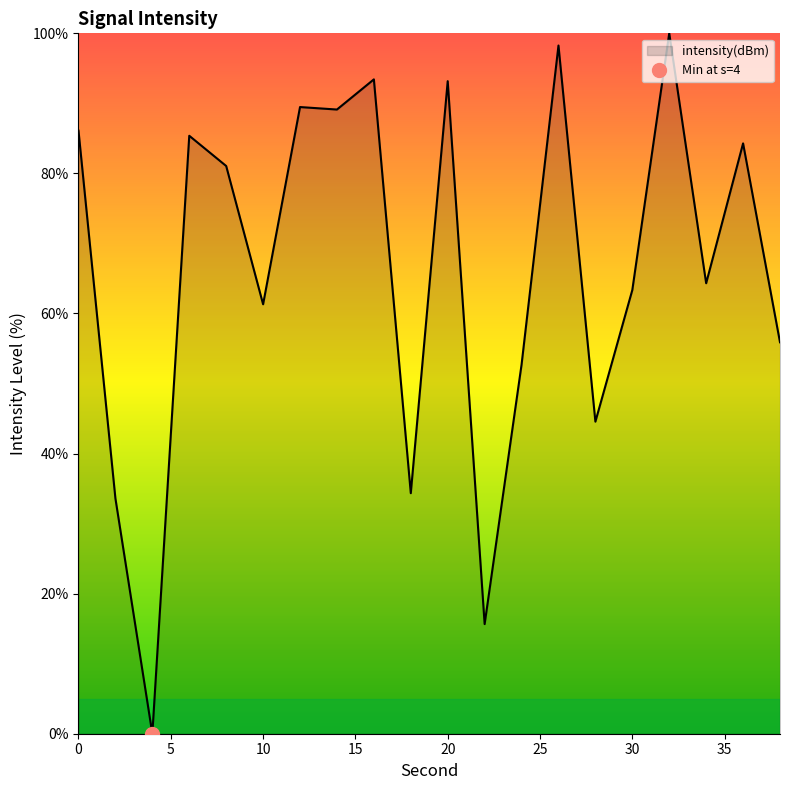

What is the average value?

66.3